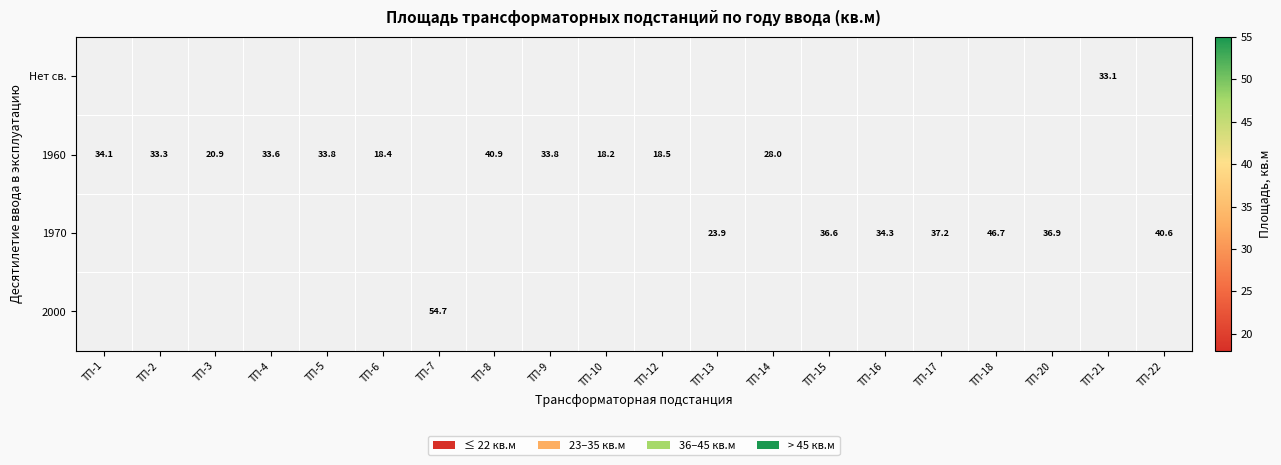

How many series are shown in this chart?

4